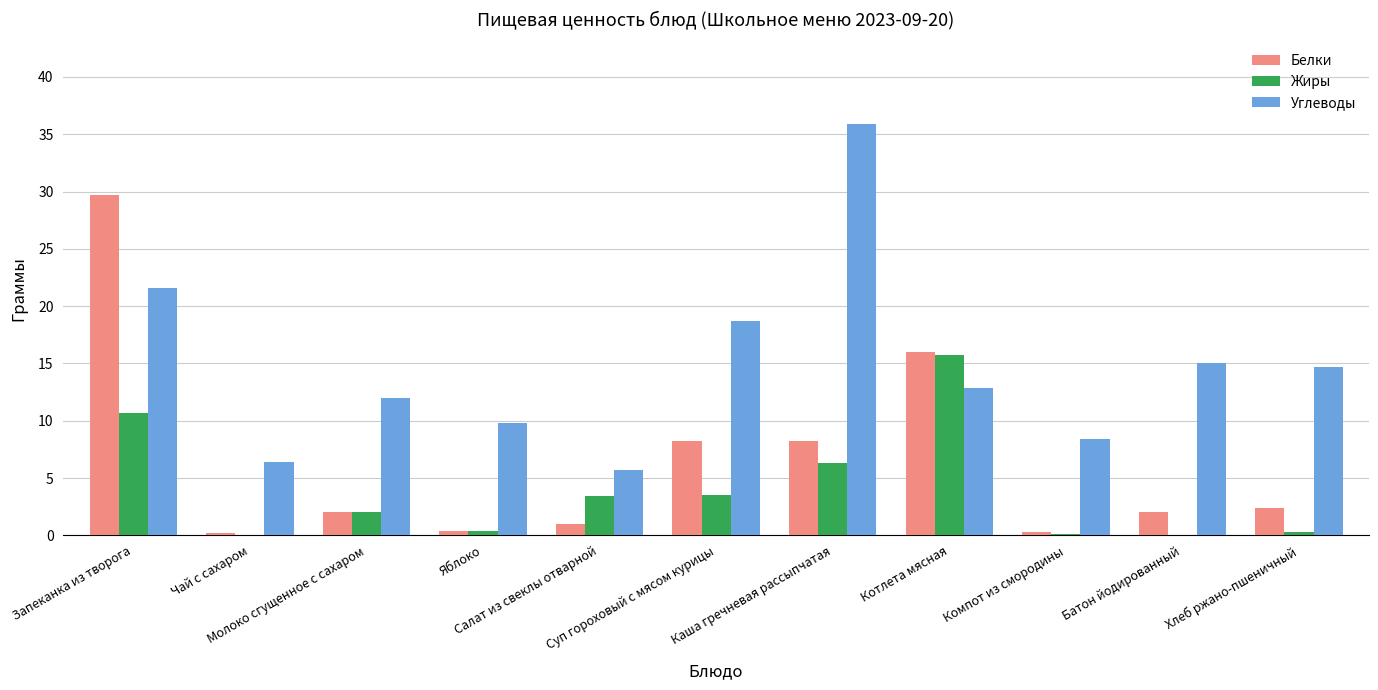

The value of Углеводы at Чай с сахаром is 6.4. True or false?

True